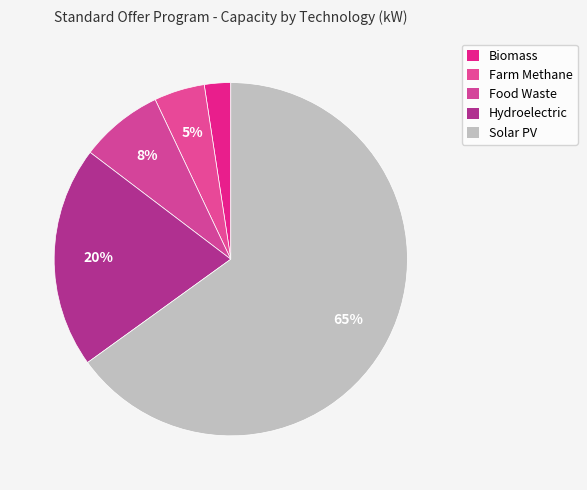

Between Farm Methane and Food Waste, which is larger?

Food Waste